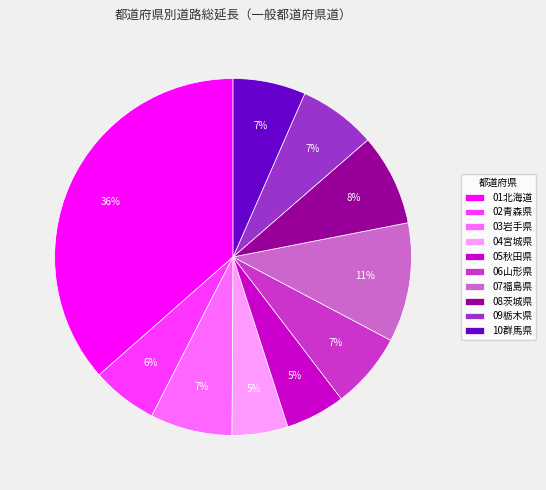

Count the number of slices in the pie.

10